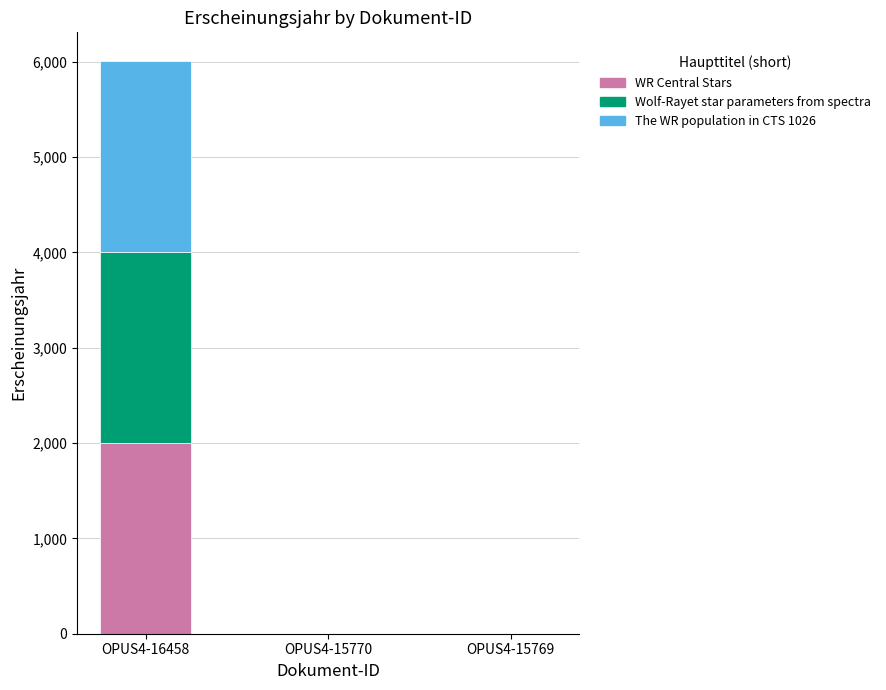

How many distinct data groups are displayed?

3